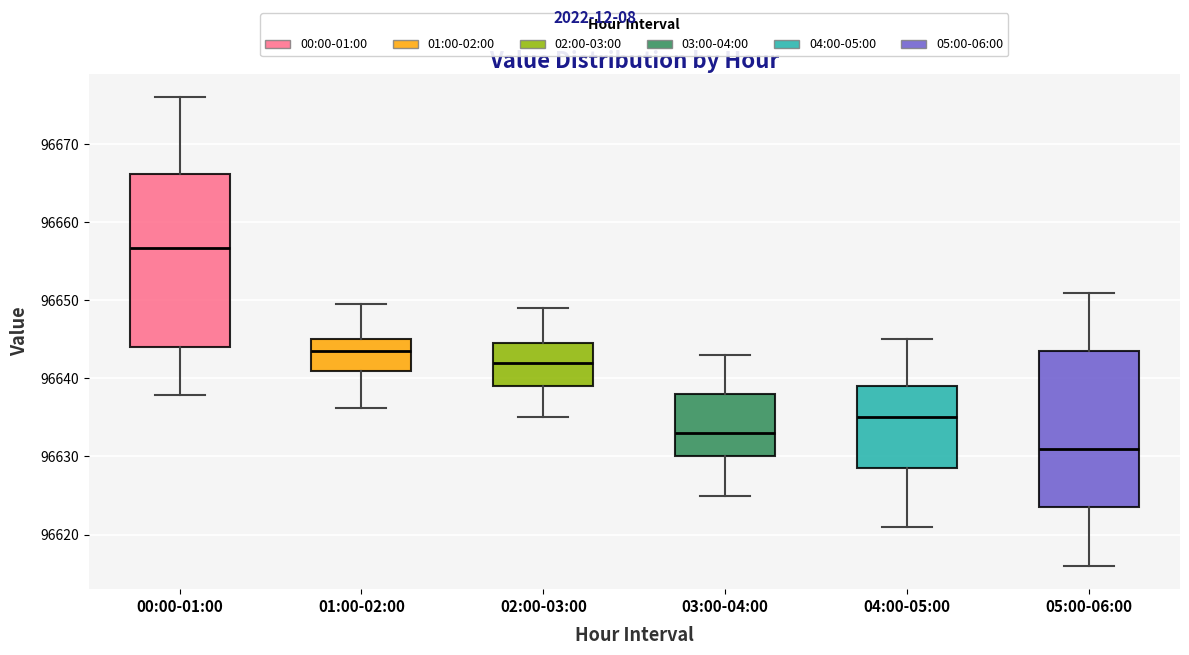

Which box is the tallest, from its lower edge to its upper edge?

00:00-01:00